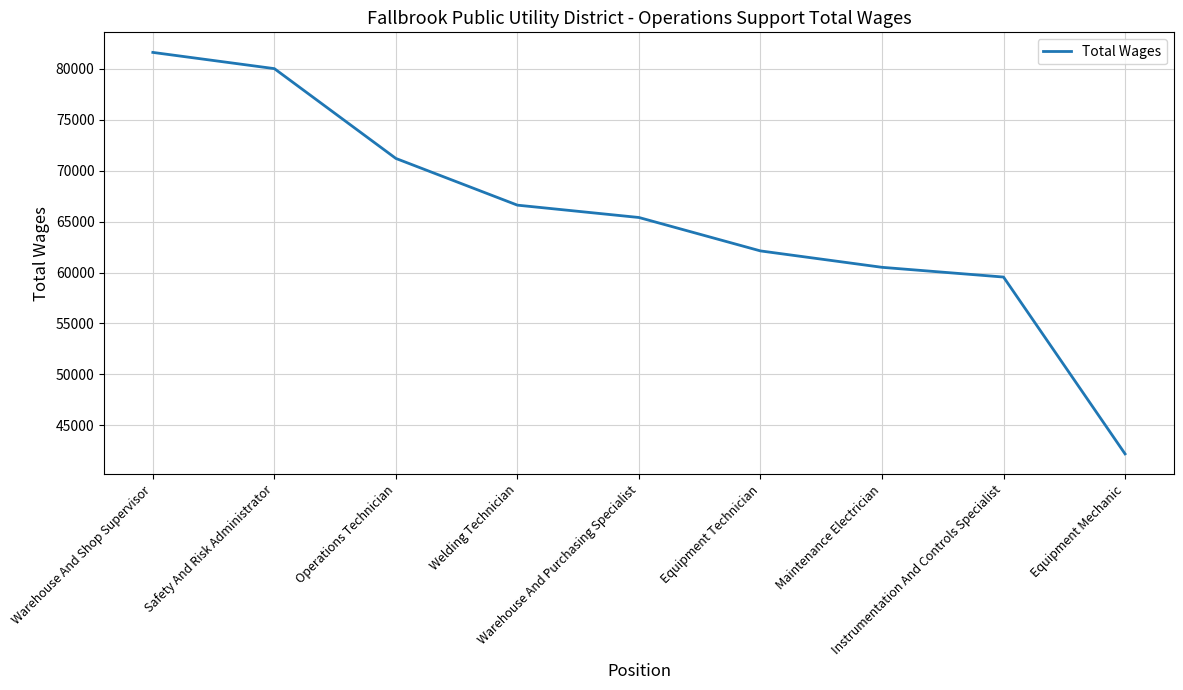

What is the difference between the values at Instrumentation And Controls Specialist and Safety And Risk Administrator?

20449